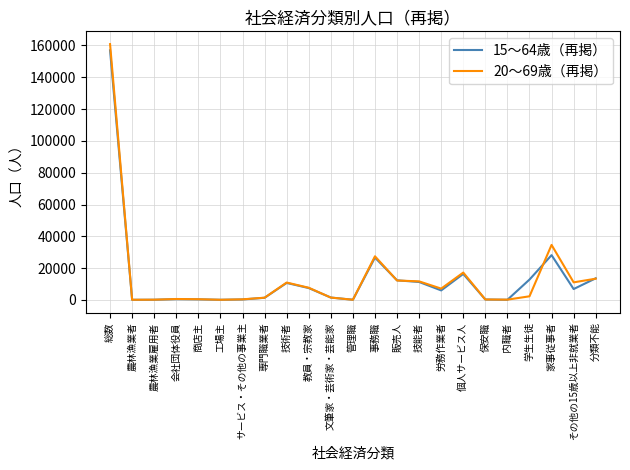

What is the average value of the 15～64歳（再掲） series?

13650